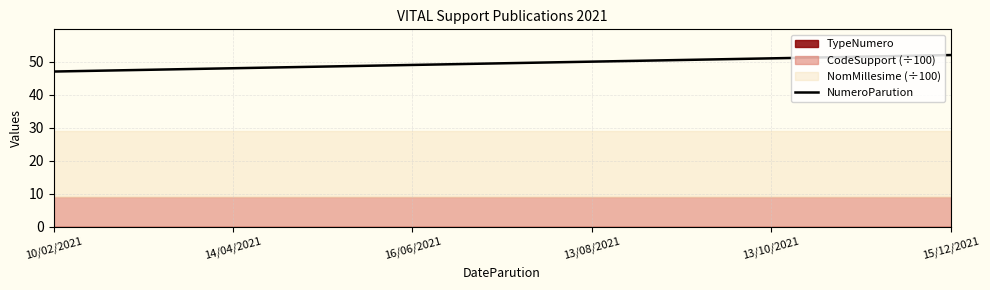

Which label corresponds to the smallest value in the chart?

10/02/2021